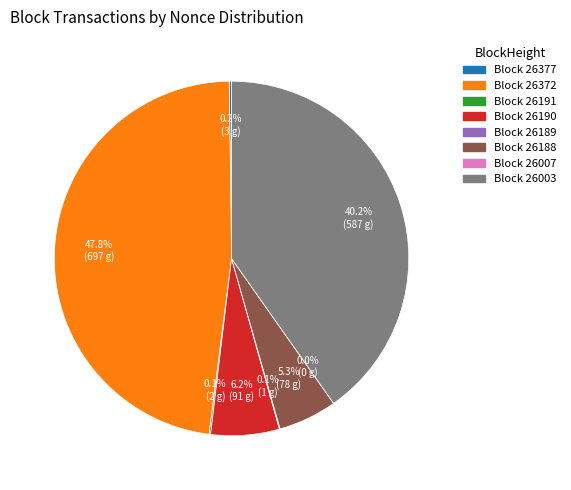

Is there a majority slice in this chart?

No